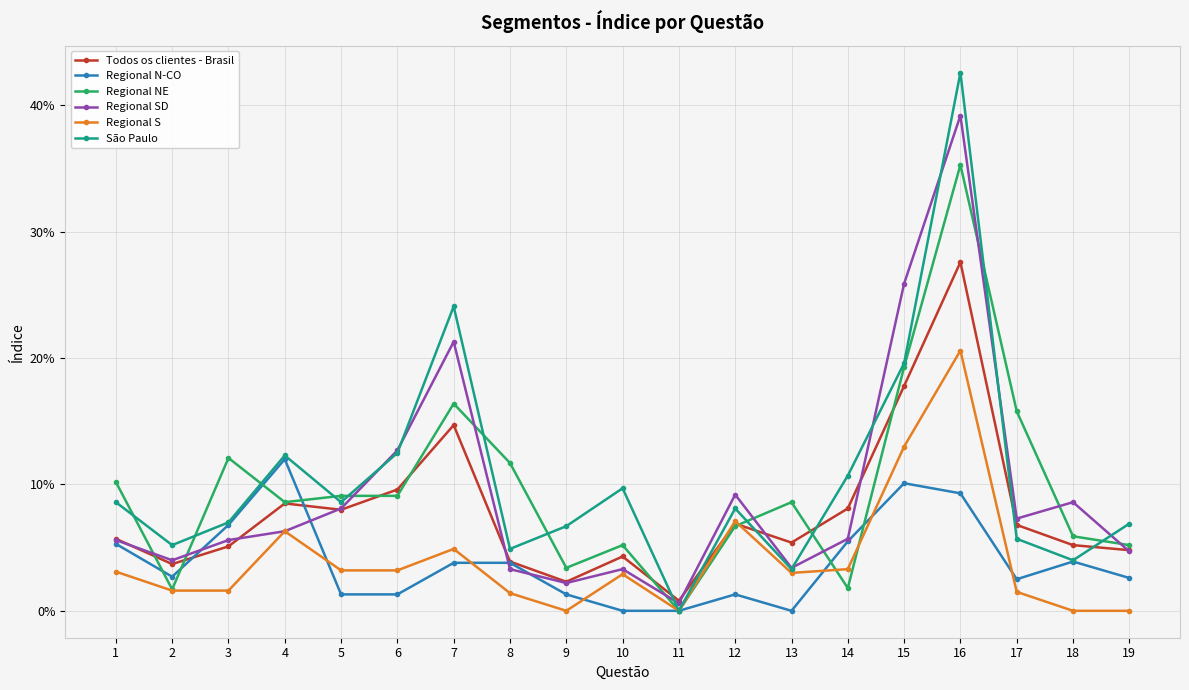

Where is the first local minimum for Regional NE?

2